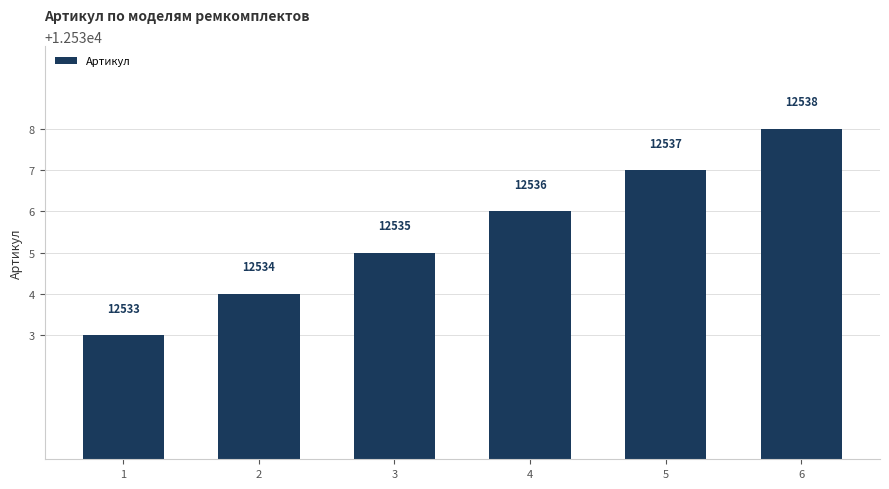

The value at 5 is 12537. True or false?

True